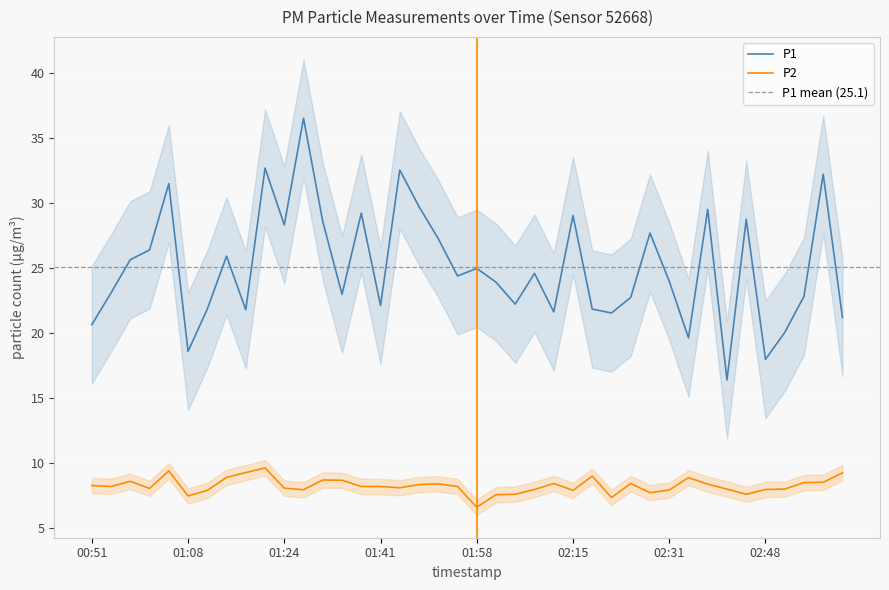

What is the label of the 29th point from the right?

01:28